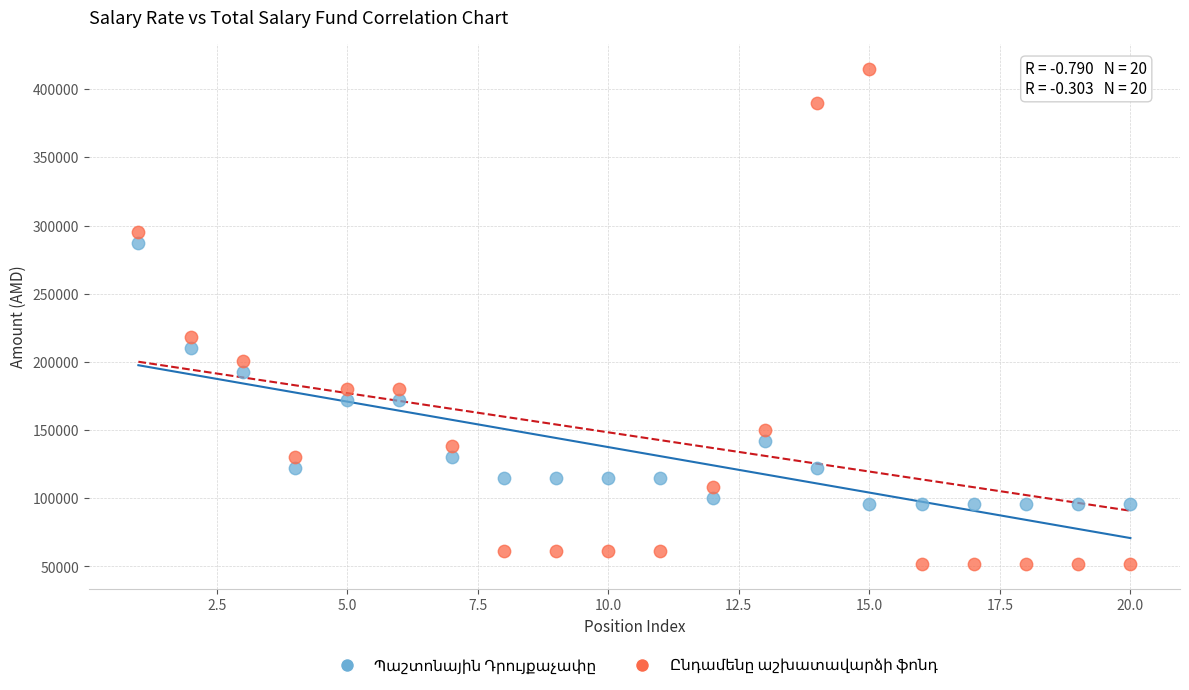

What is the X range (max minus min) for the scatter plot?

19